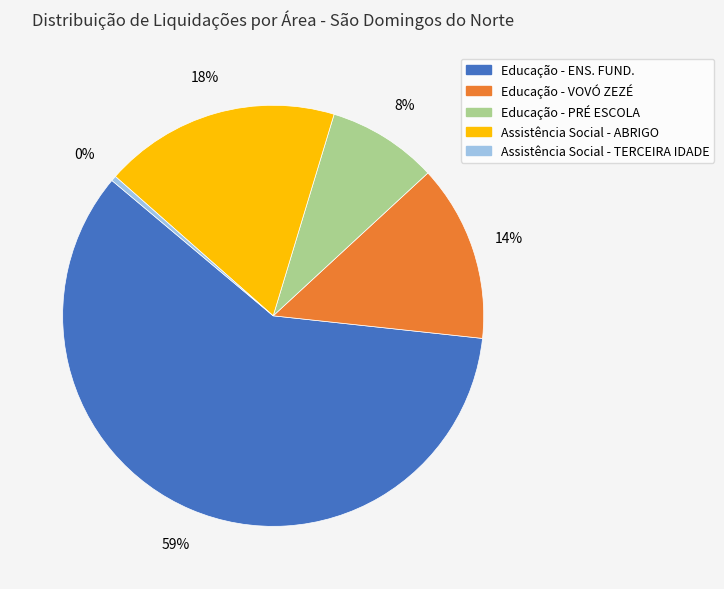

Combined, do Educação - PRÉ ESCOLA and Educação - VOVÓ ZEZÉ account for over 50%?

No